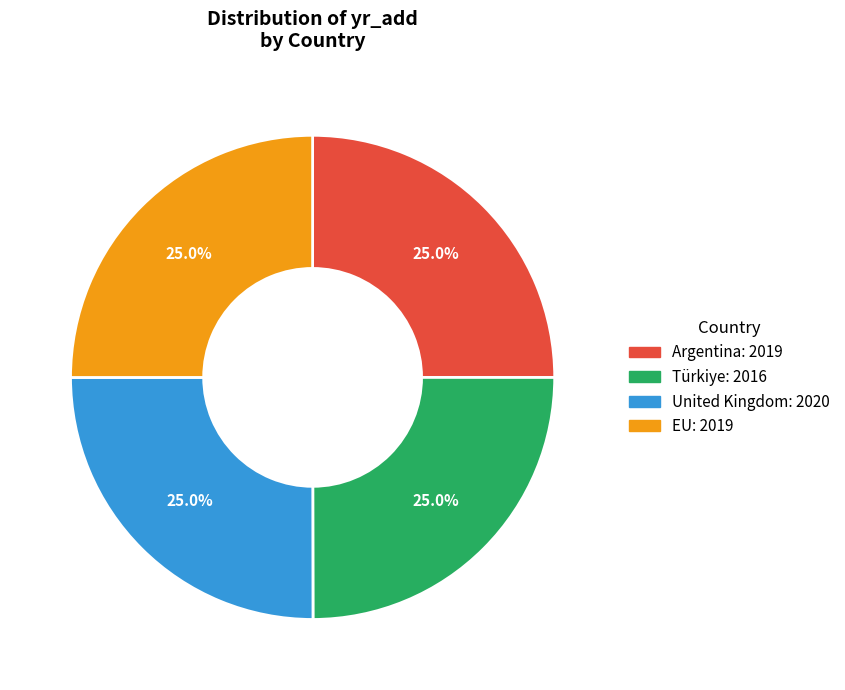

Is Türkiye the majority of the pie?

No